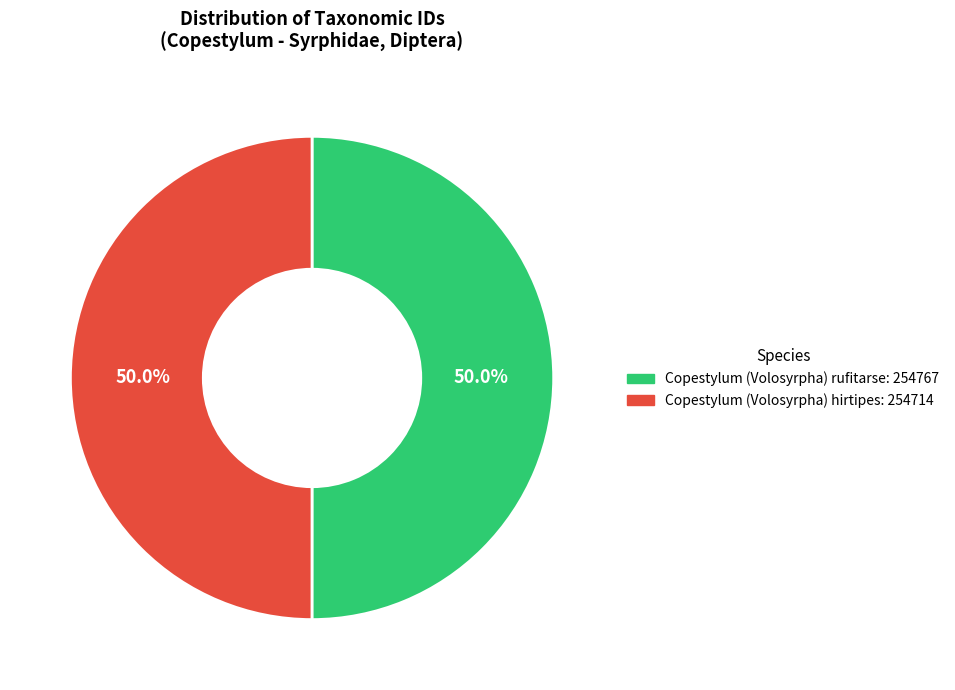

Is it true that Copestylum (Volosyrpha) hirtipes is 50% of the pie?

True